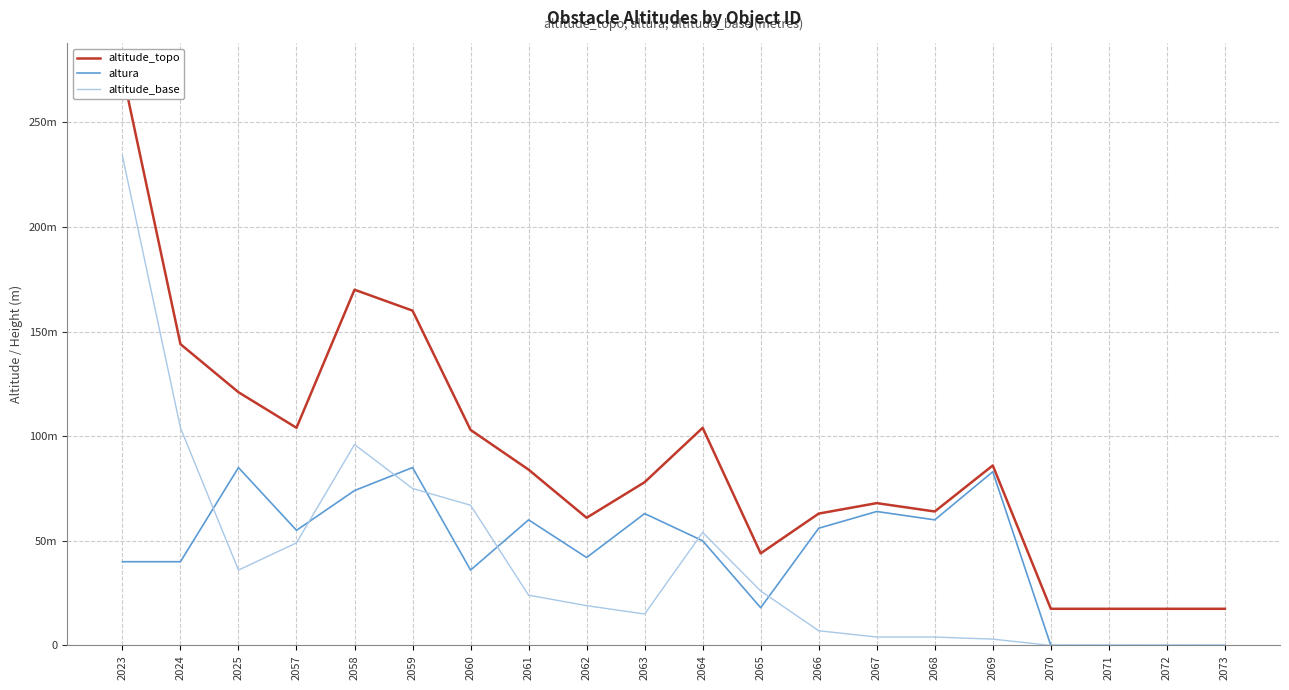

What is the total value across all series at 2066?

126.0